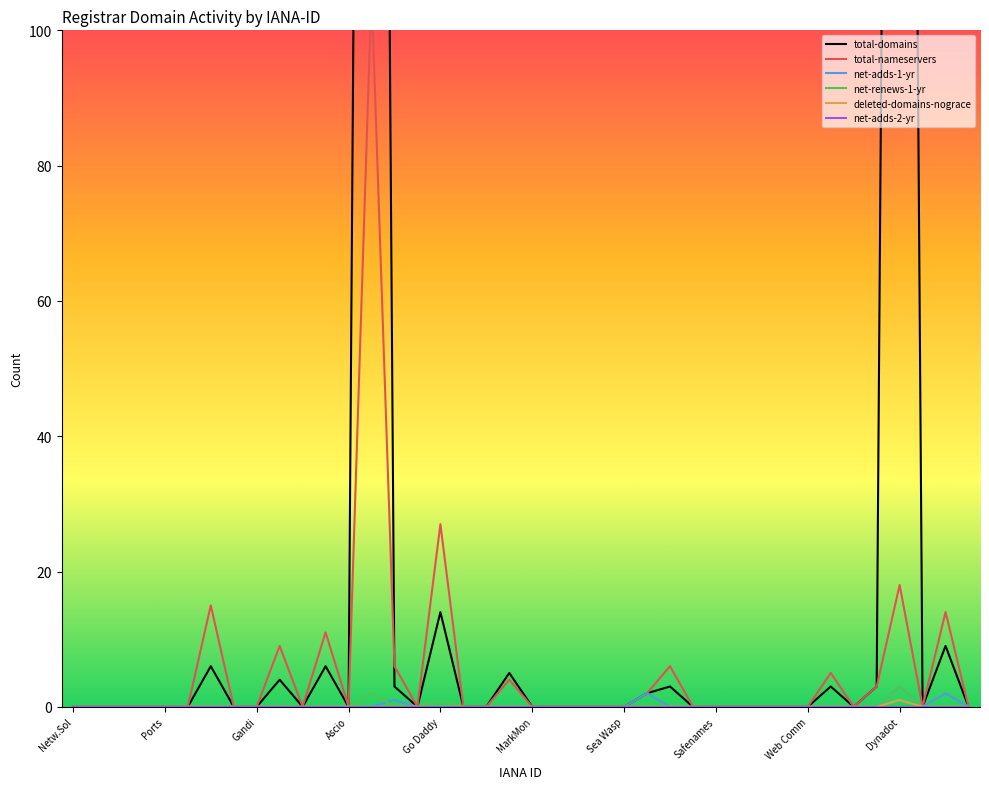

At how many categories does at least one series exceed 47?

2